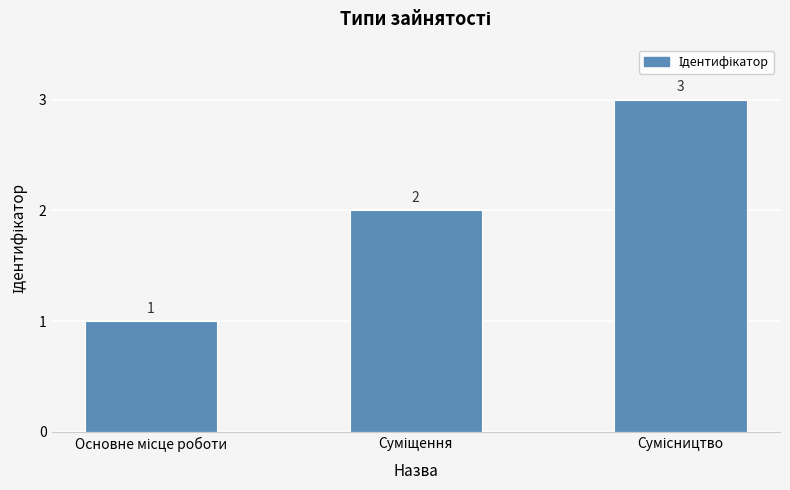

How many distinct data groups are displayed?

1